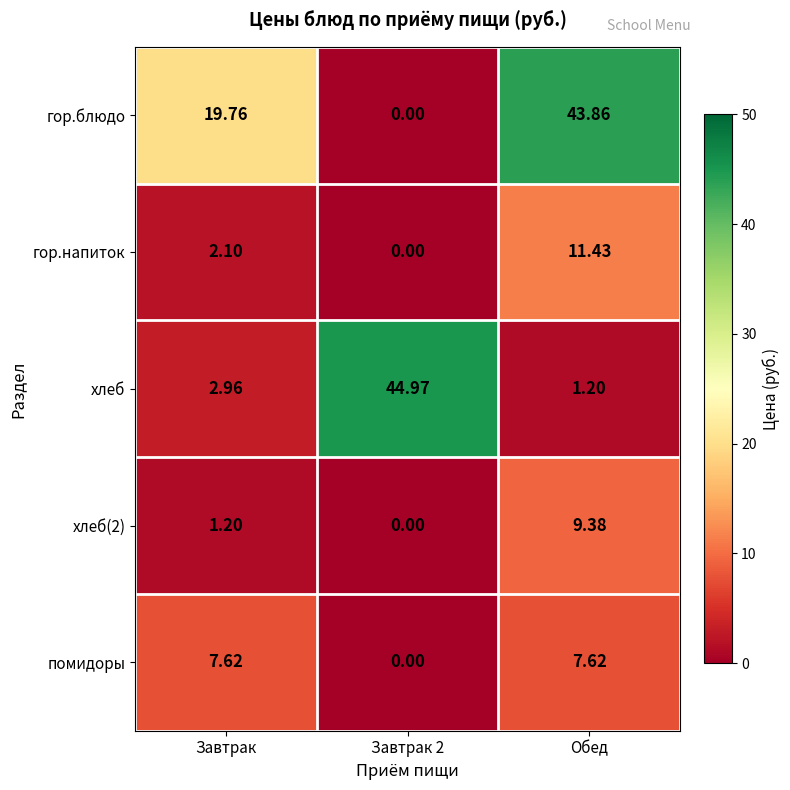

Which series has the largest total across all categories?

гор.блюдо